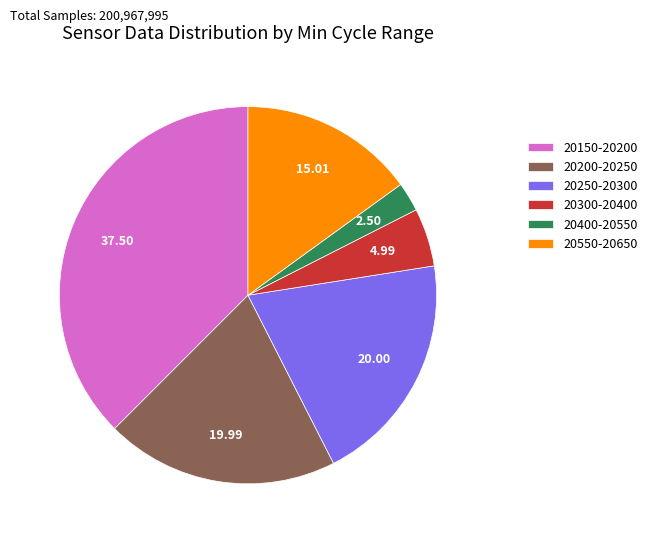

Combined, do 20550-20650 and 20150-20200 account for over 50%?

Yes